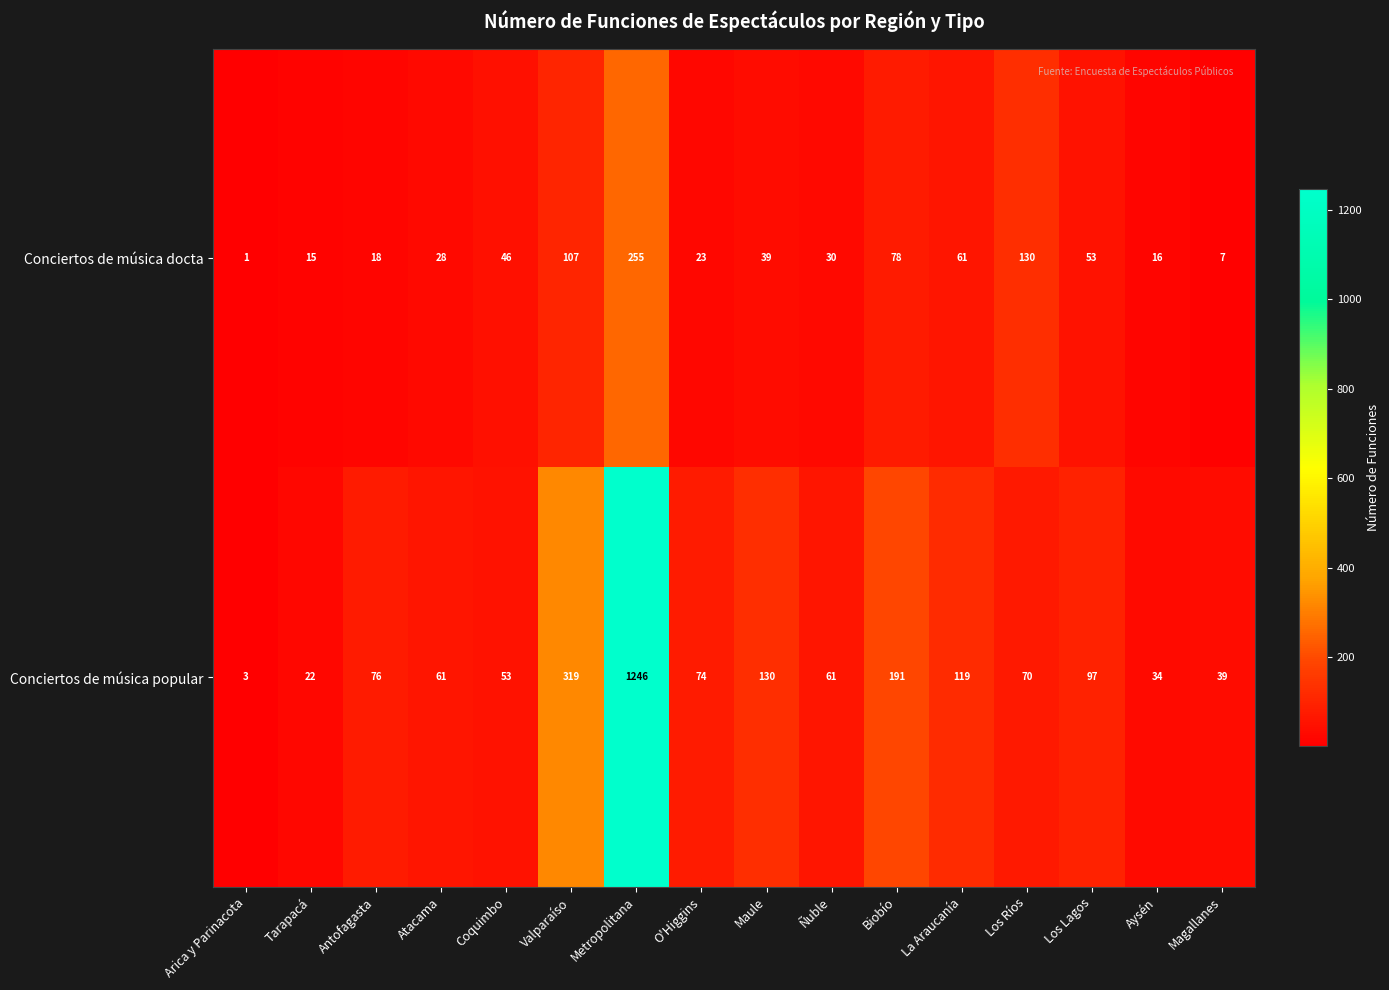

How many data points in Conciertos de música docta are less than 39?

8